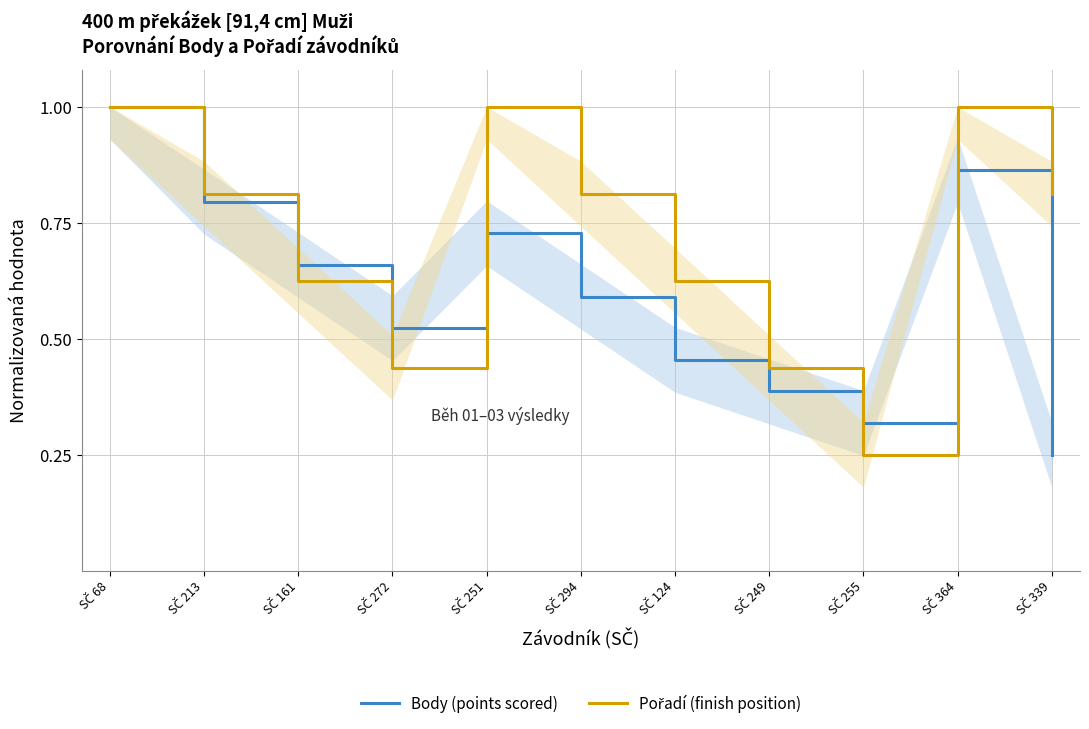

Reading left to right, extract all data points from this chart.

Body (points scored): 1.0	0.8	0.7	0.5	0.7	0.6	0.5	0.4	0.3	0.9	0.2
Pořadí (finish position): 1.0	0.8	0.6	0.4	1.0	0.8	0.6	0.4	0.2	1.0	0.8